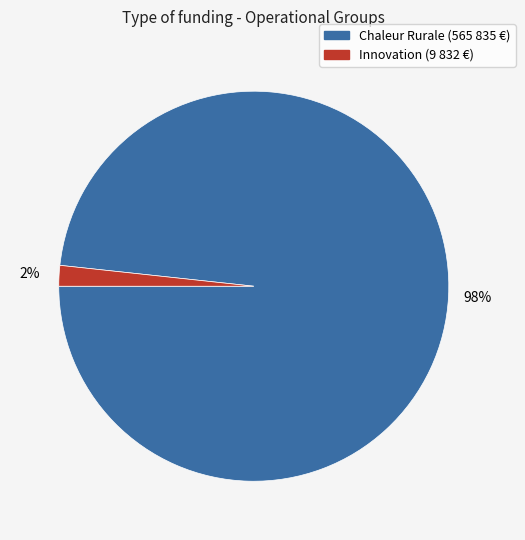

Does any single category account for the majority?

Yes